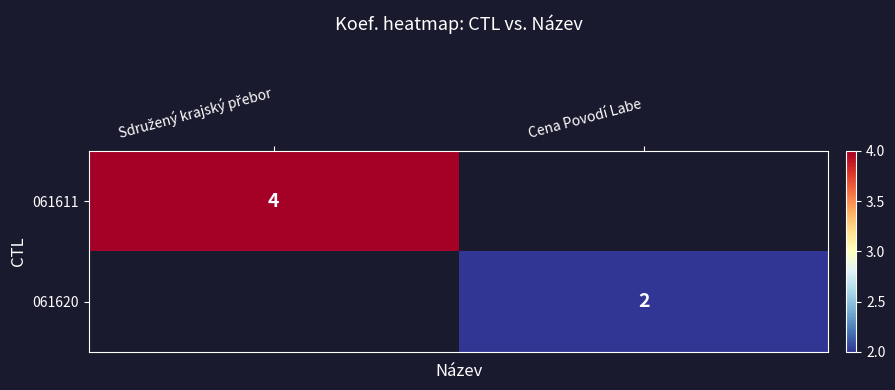

At how many categories does at least one series exceed 3?

1